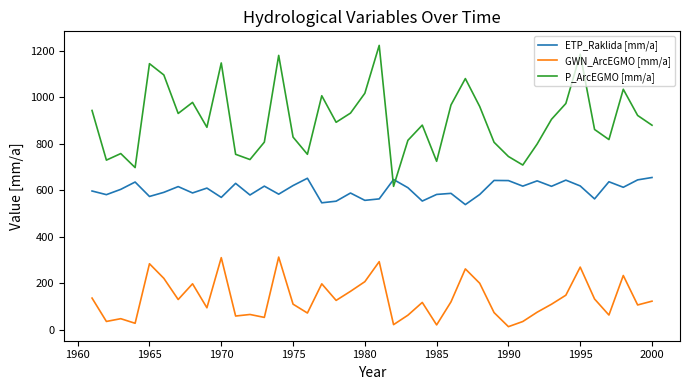

Which series has the largest total across all categories?

P_ArcEGMO [mm/a]